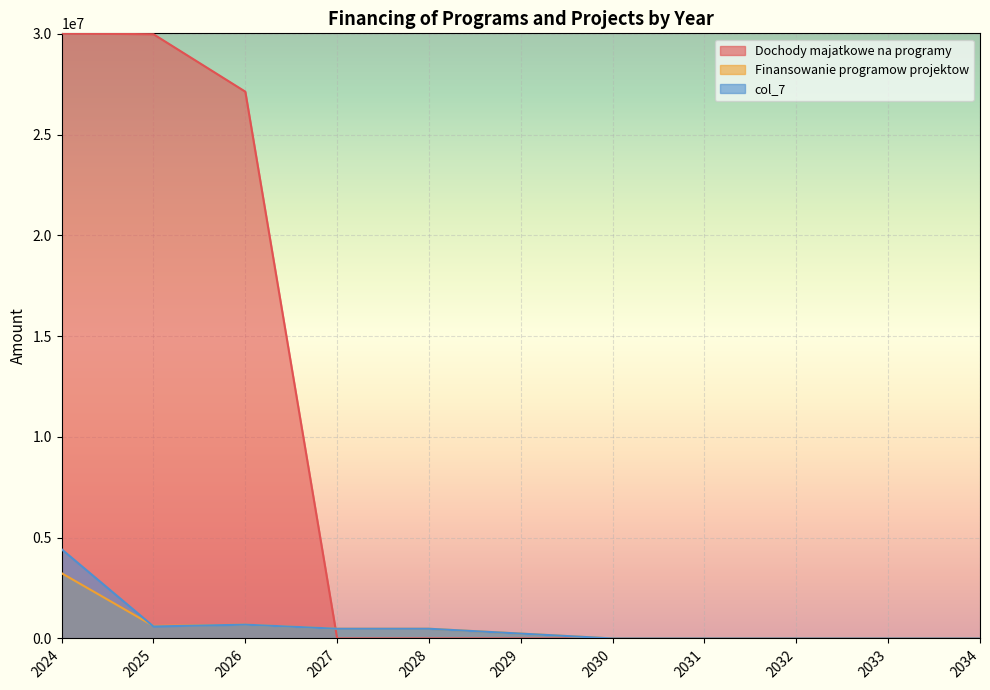

True or false: col_7 has a value of 774925.9 at 2025.

False